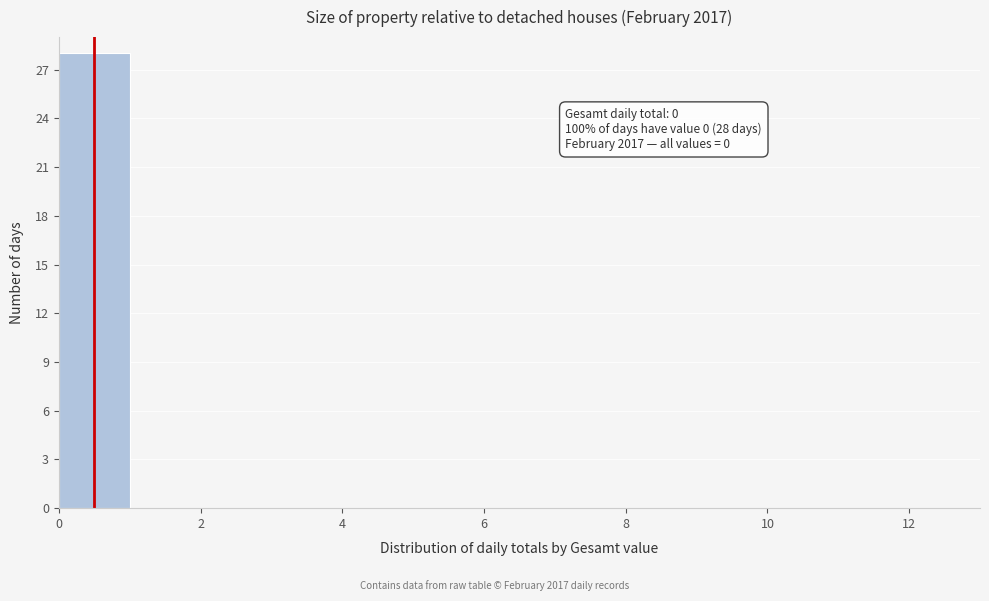

Which range on the x-axis has the tallest bar?

0 to 1